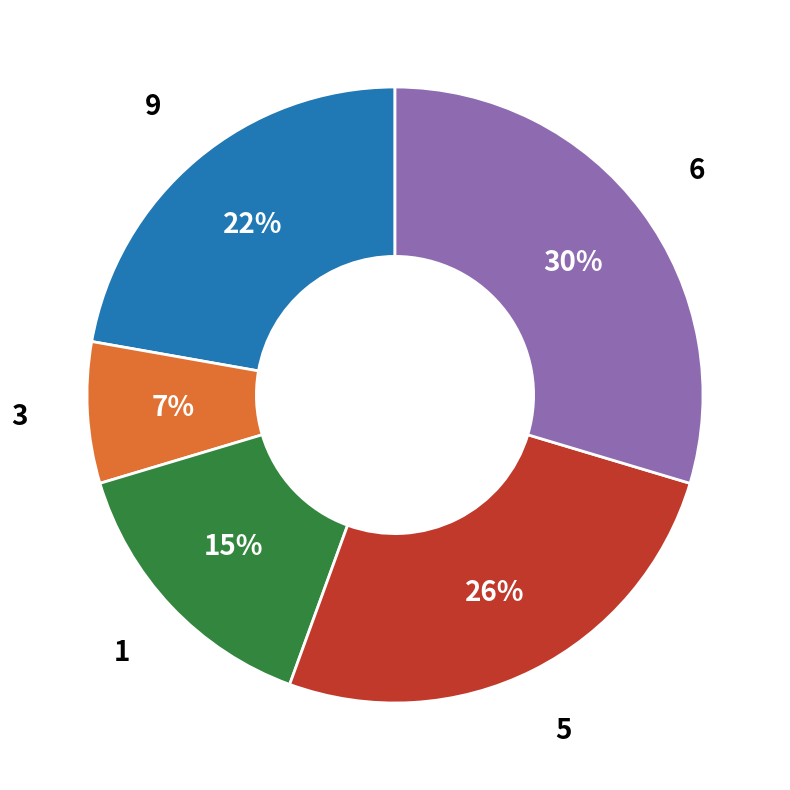

Is there a majority slice in this chart?

No